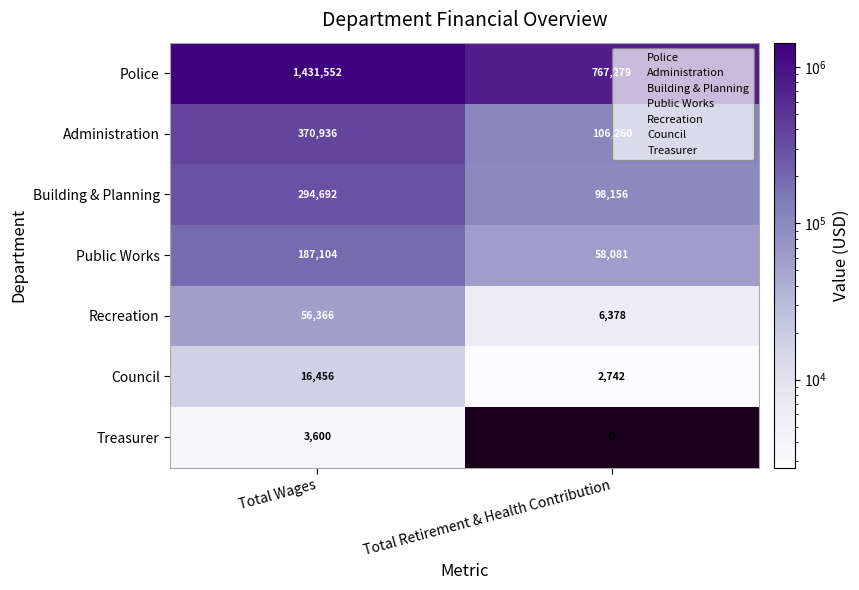

Which series has the largest total across all categories?

Police